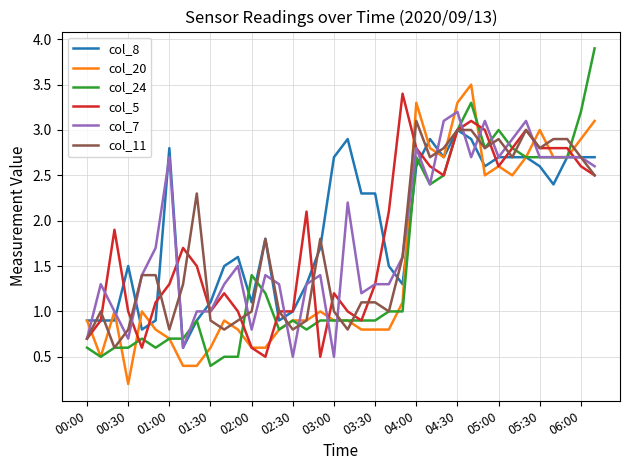

What is the minimum value for col_24?

0.4